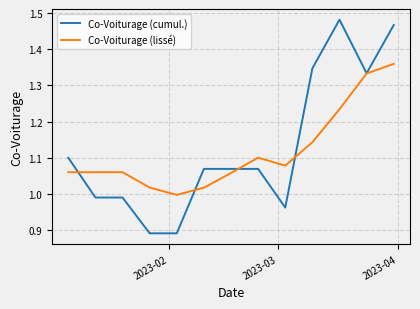

Which series has the largest total across all categories?

Co-Voiturage (cumul.)